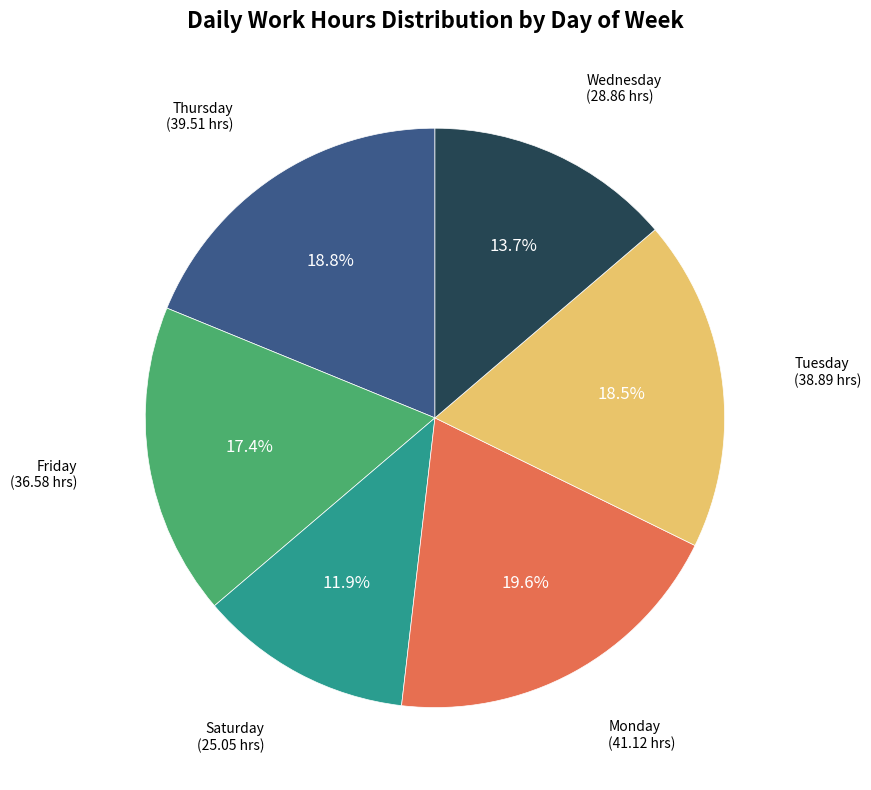

Does any single category account for the majority?

No